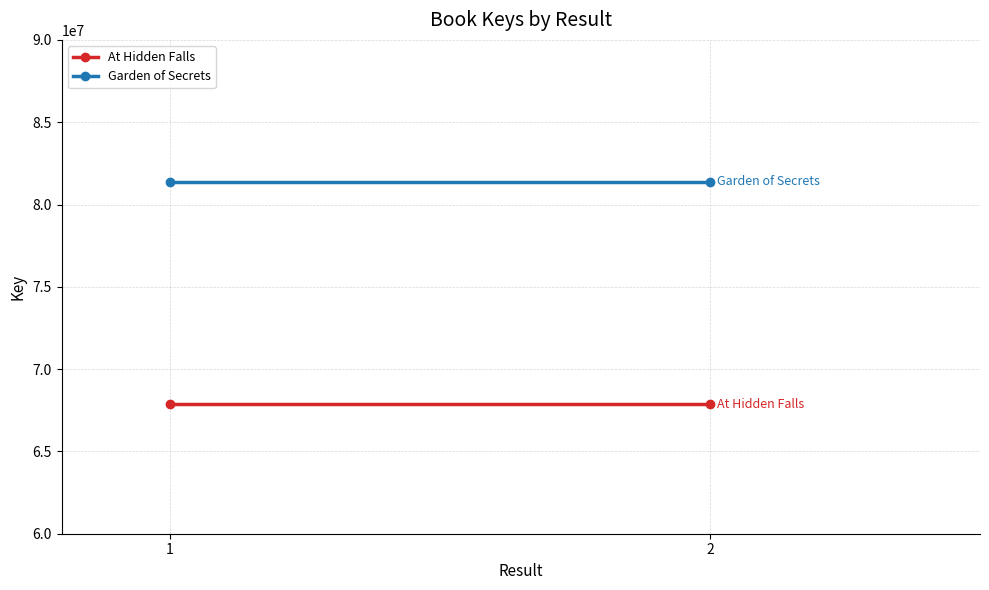

How many distinct data groups are displayed?

2